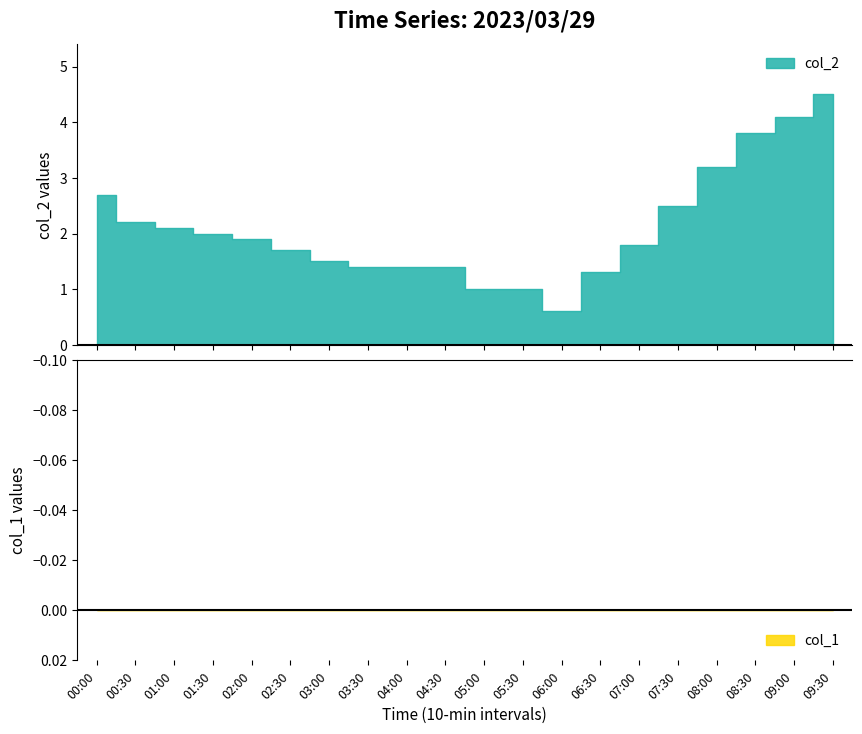

Does the chart have visible grid lines?

No